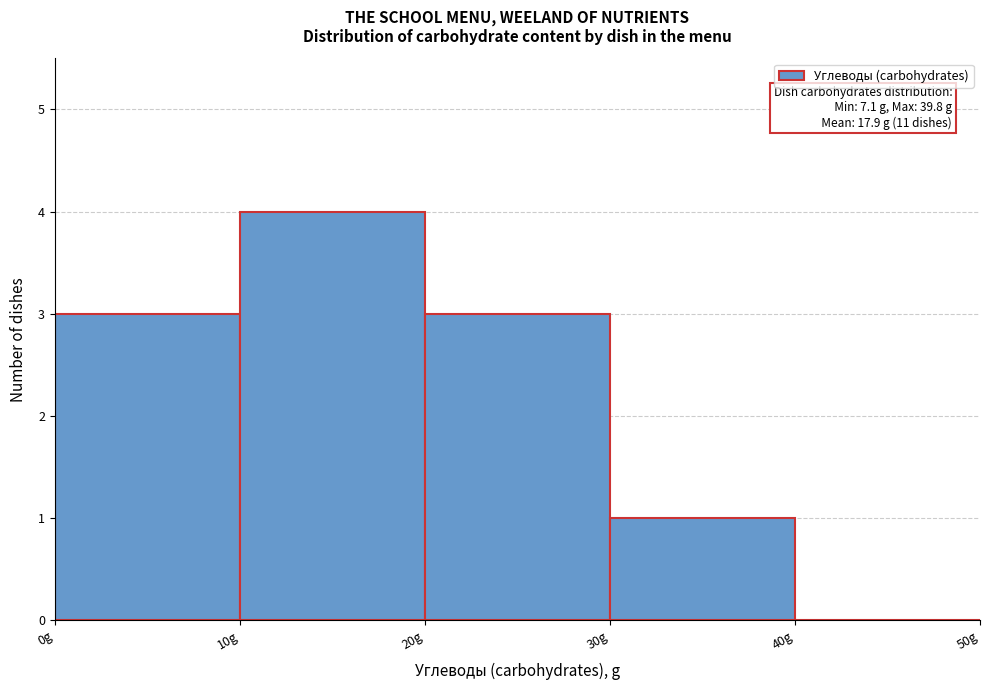

Over which range of the x-axis is the bar tallest?

10 to 20